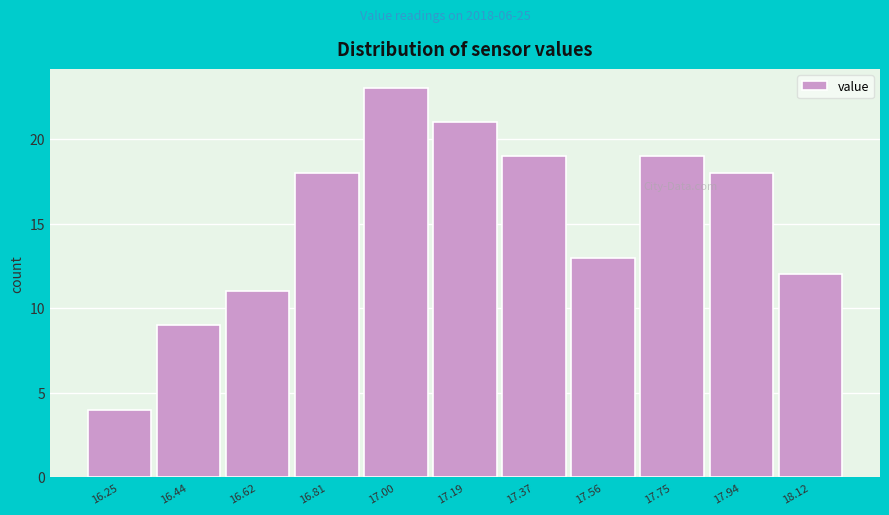

Reading left to right, what are all the values shown in this chart?

4	9	11	18	23	21	19	13	19	18	12